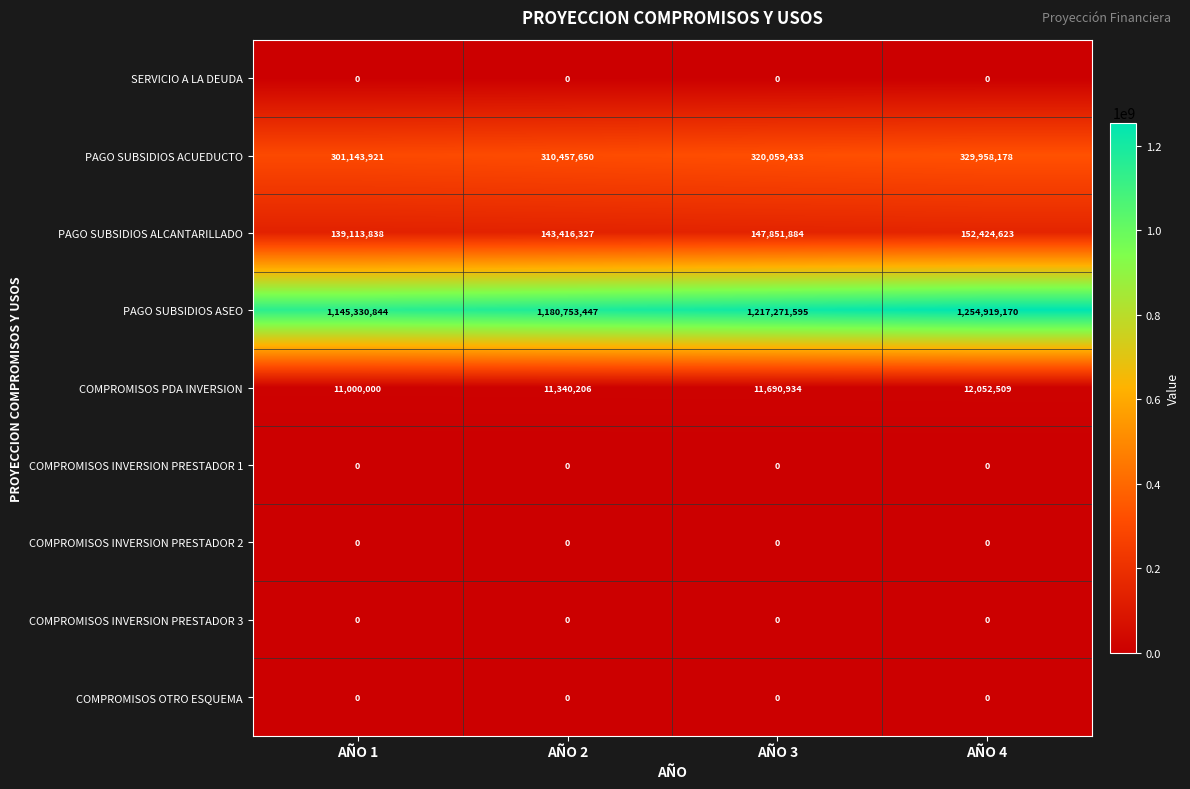

What is the spread (max minus min) of values at AÑO 1?

1145330844